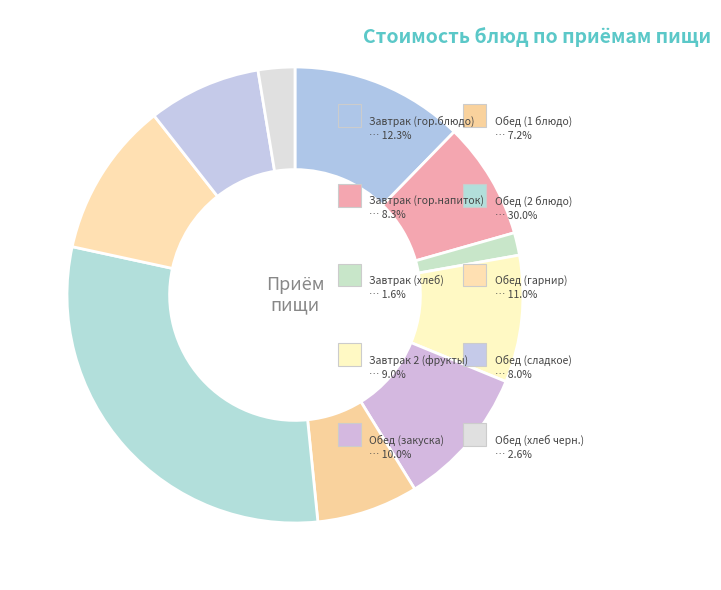

Does any single category account for the majority?

No